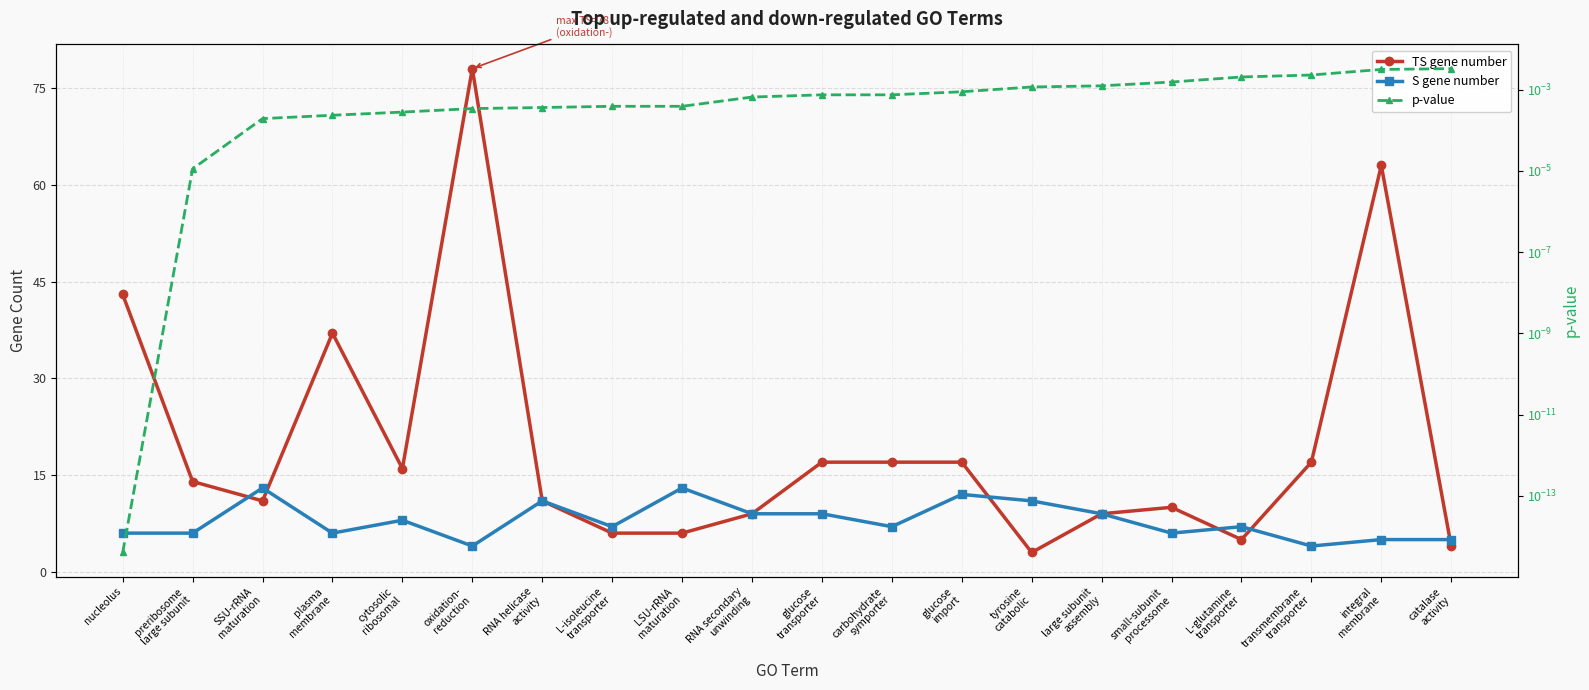

Rank the series by their average value, from highest to lowest.

TS gene number, S gene number, p-value